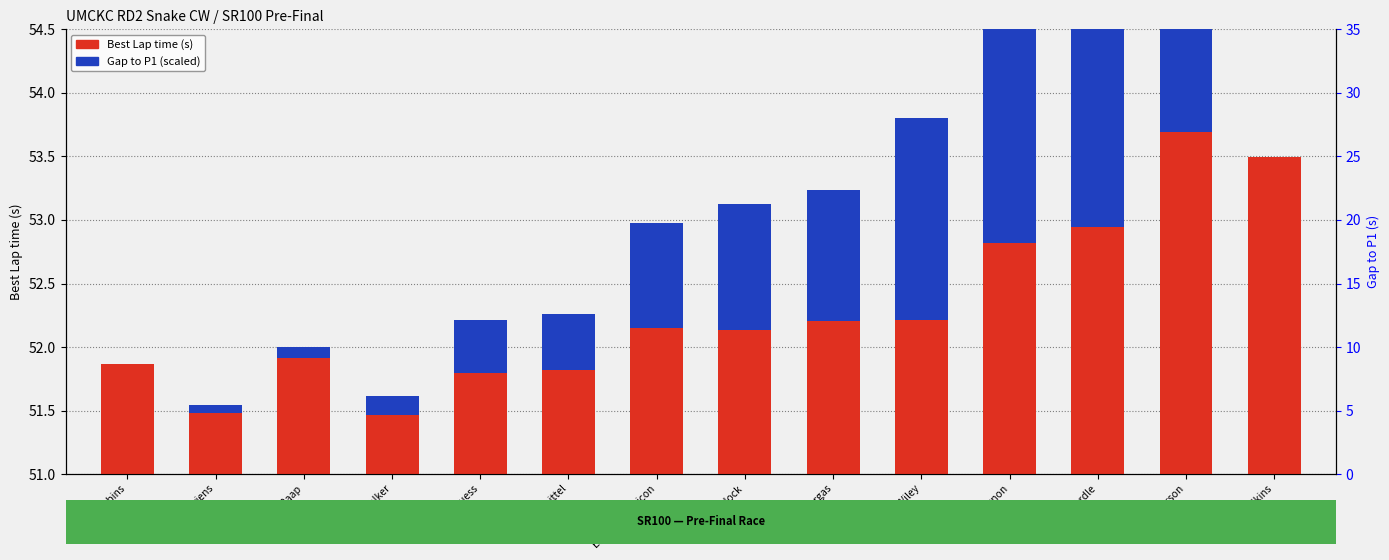

At which category is the sum across all series the highest?

Kai Anderson